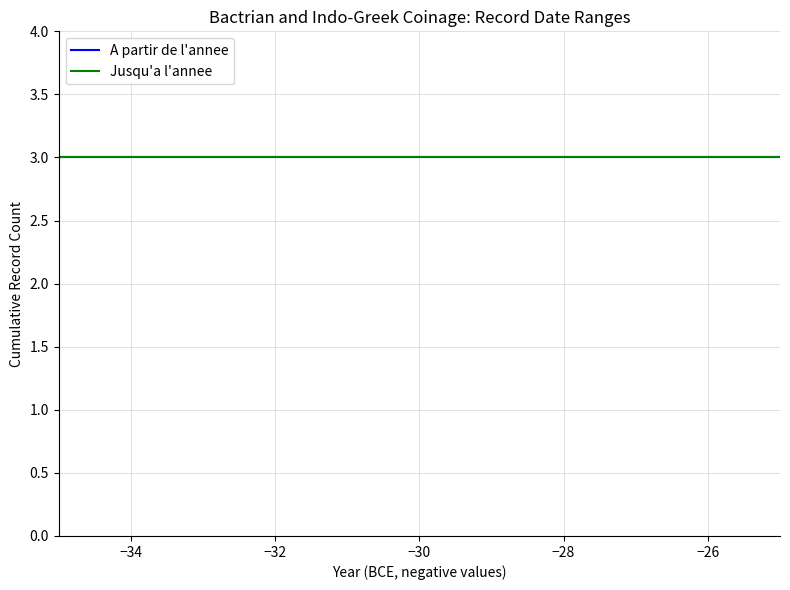

How many lines are shown in the chart?

2